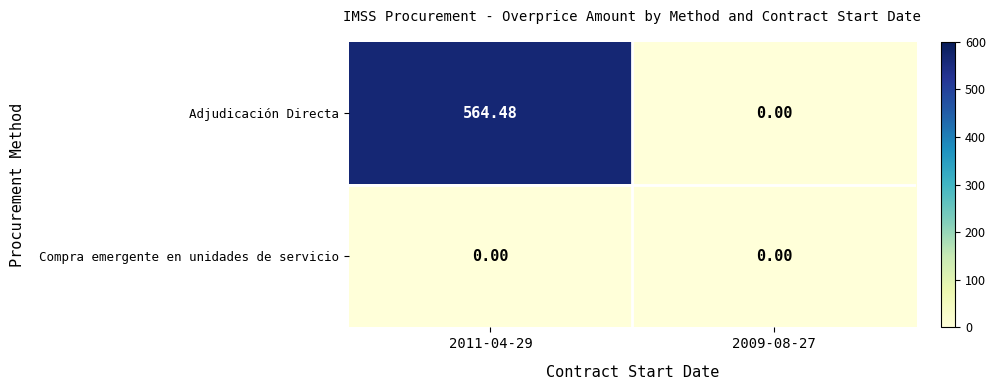

Is the value of Adjudicación Directa at 2011-04-29 greater than the value of Compra emergente en unidades de servicio at 2011-04-29?

Yes